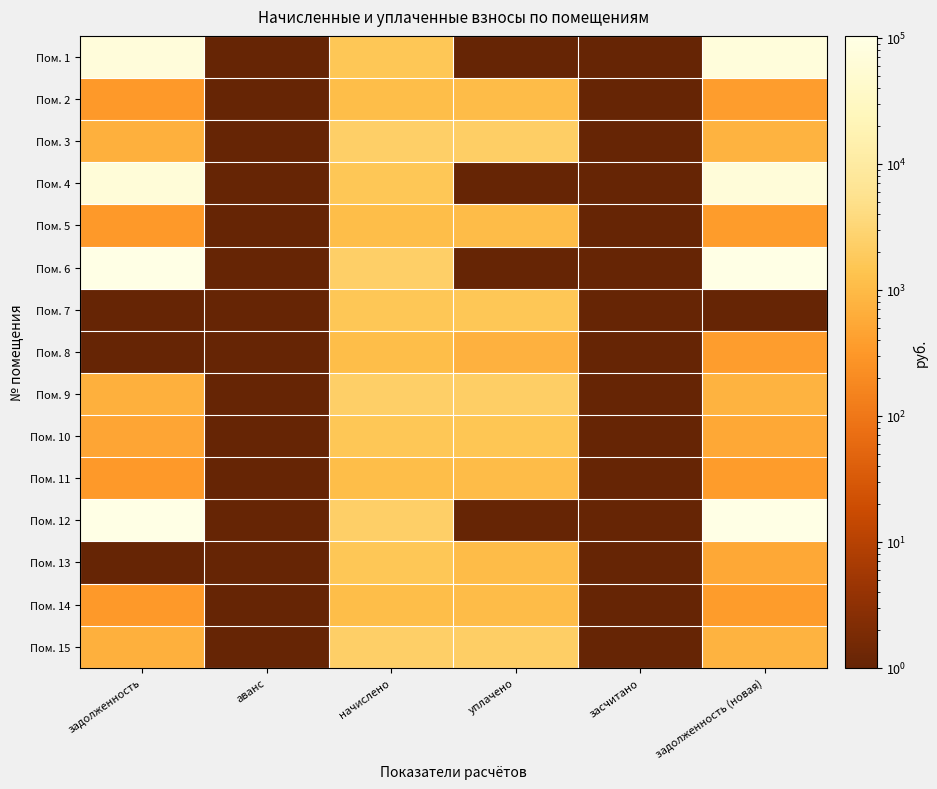

Which has a higher value, уплачено or засчитано?

уплачено